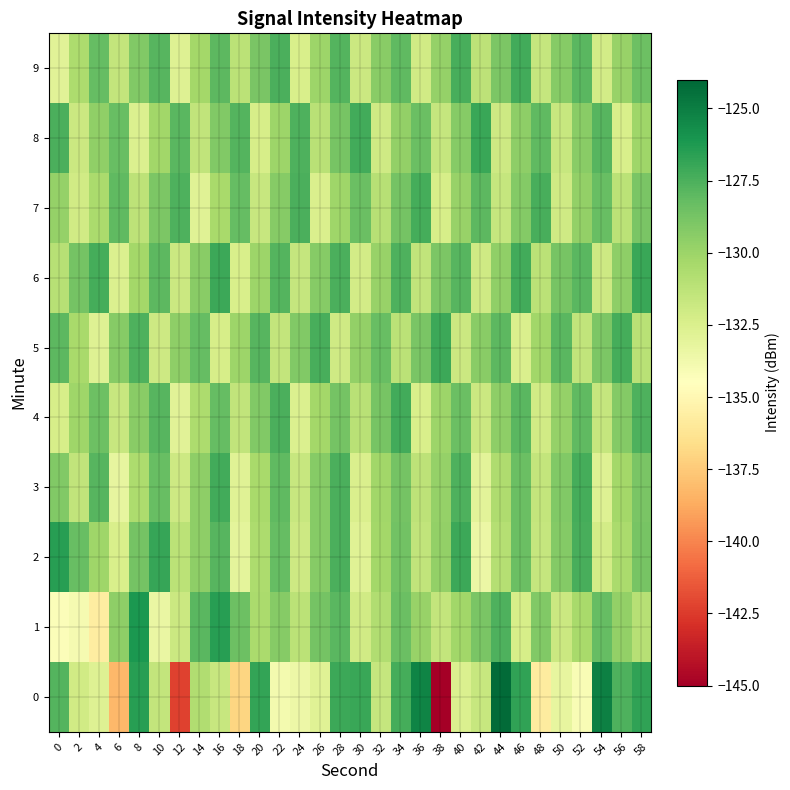

What is the smallest value displayed?

-145.1